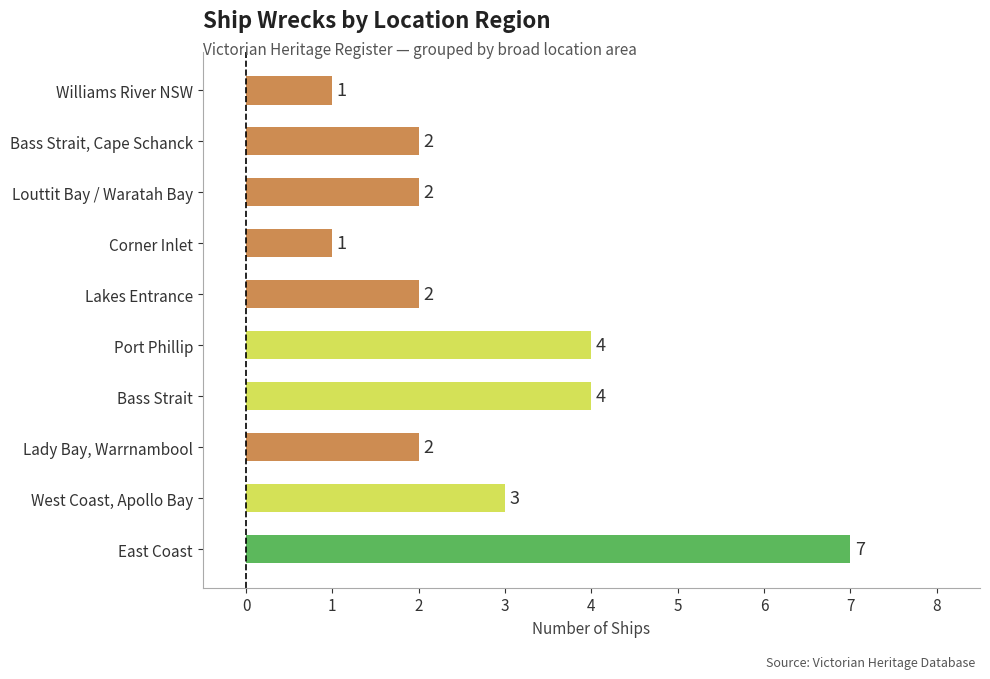

Between Corner Inlet and Lakes Entrance, which is larger?

Lakes Entrance